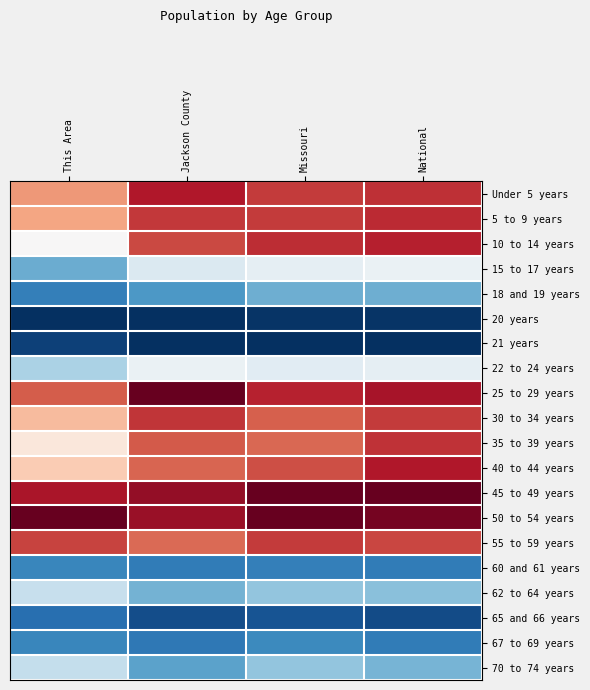

Rank the series by their maximum value, from highest to lowest.

25 to 29 years, 45 to 49 years, 50 to 54 years, 40 to 44 years, Under 5 years, 10 to 14 years, 5 to 9 years, 35 to 39 years, 30 to 34 years, 55 to 59 years, 15 to 17 years, 22 to 24 years, 62 to 64 years, 70 to 74 years, 18 and 19 years, 67 to 69 years, 60 and 61 years, 65 and 66 years, 21 years, 20 years